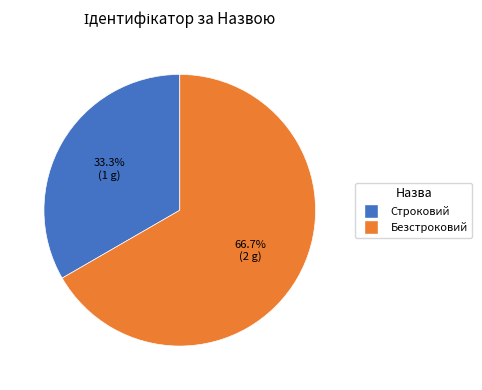

What is the ratio of the value at Строковий to the value at Безстроковий?

0.5